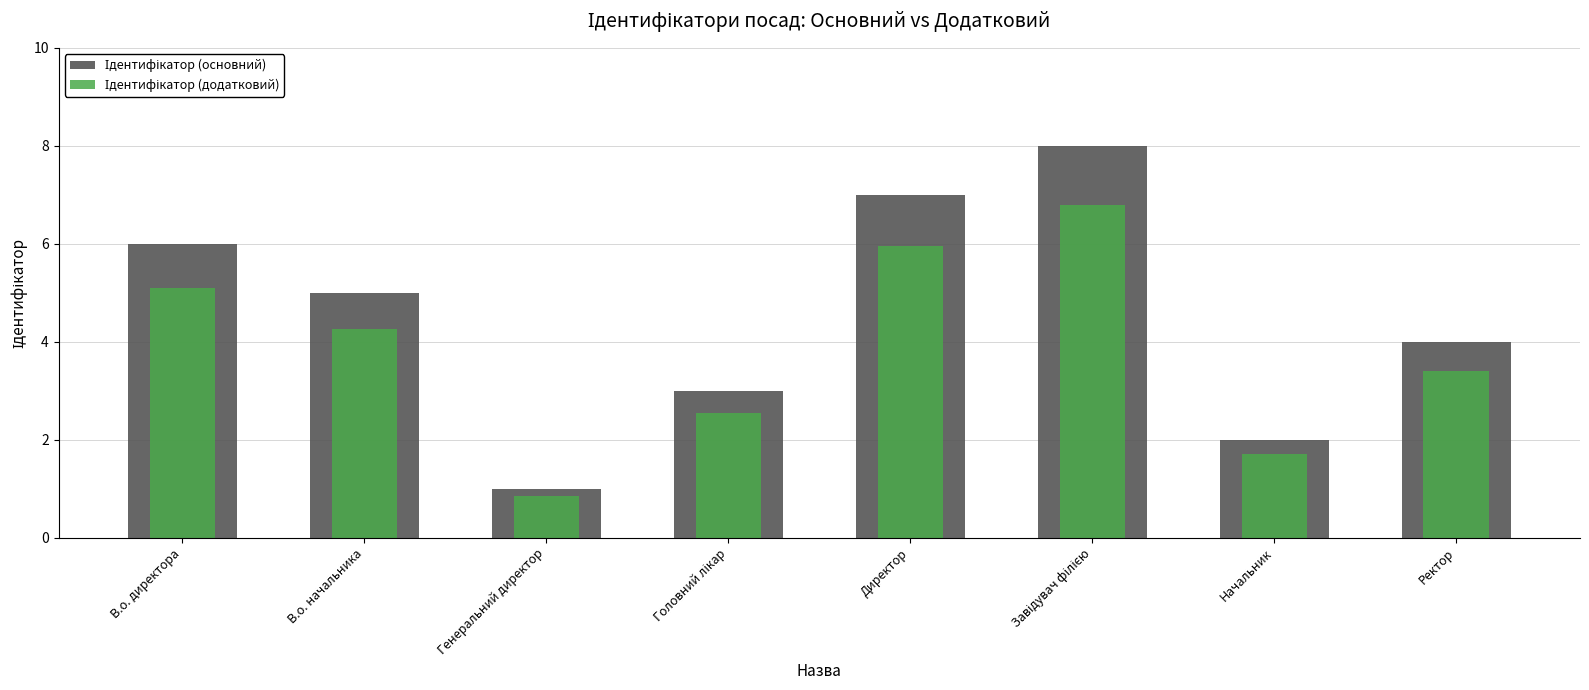

What is the difference between the maximum and minimum values in the Ідентифікатор (основний) series?

7.0